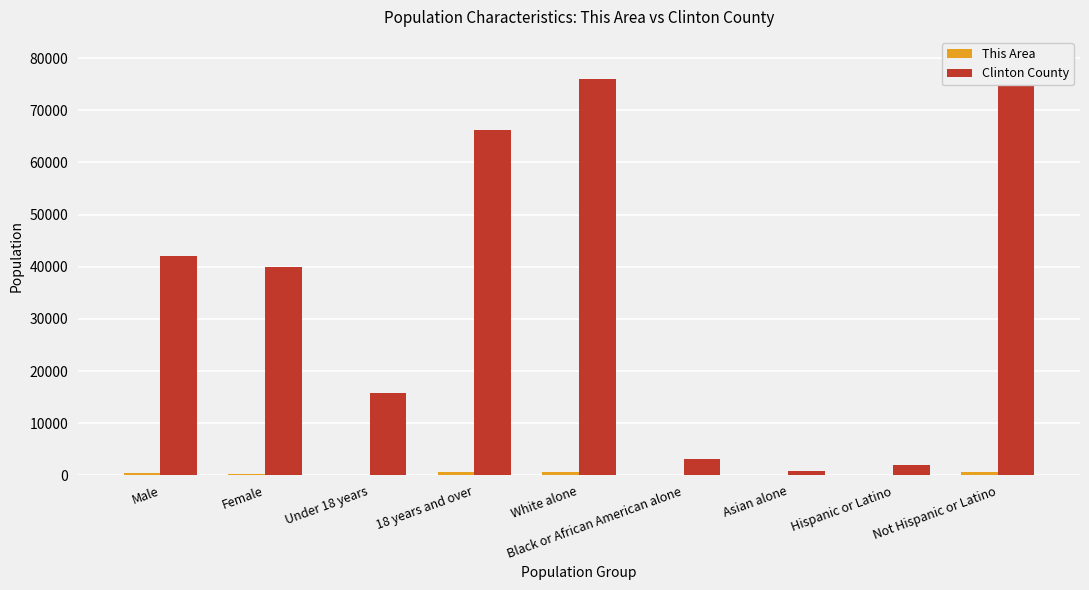

What is the label of the 8th bar from the right?

Female